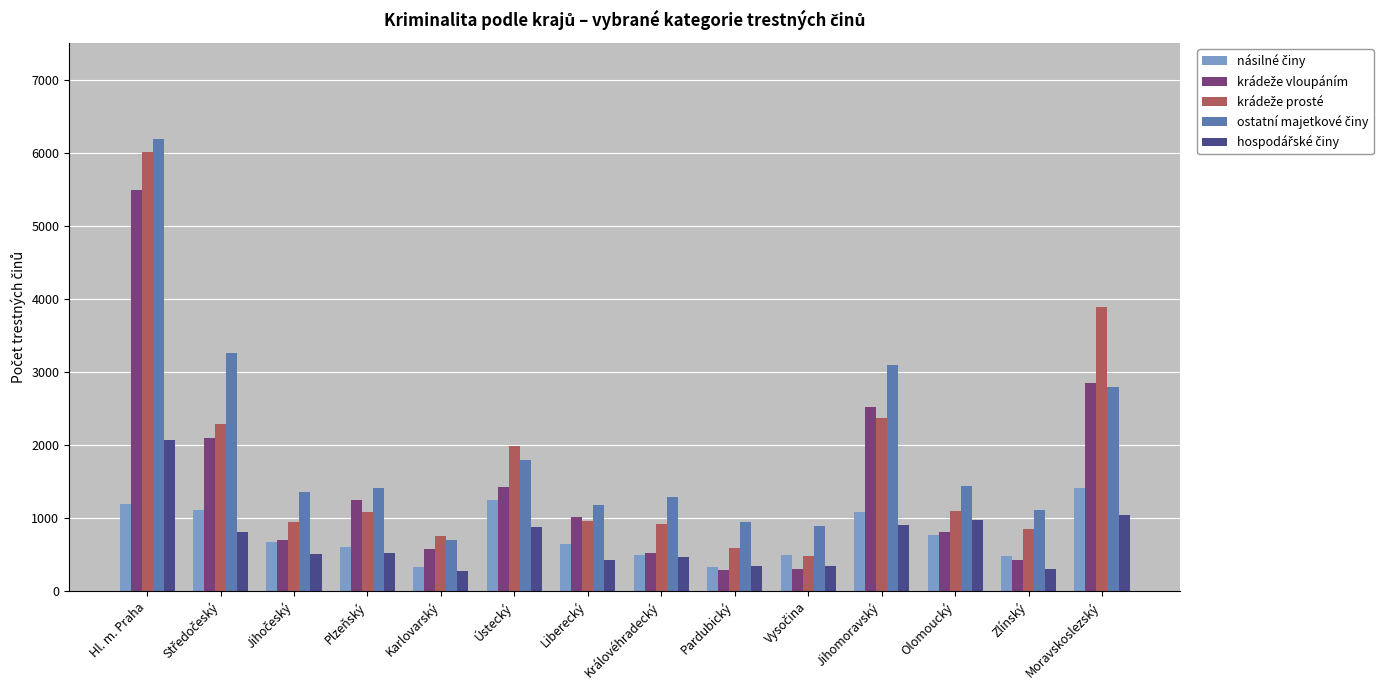

What is the spread (max minus min) of values at Pardubický?

651